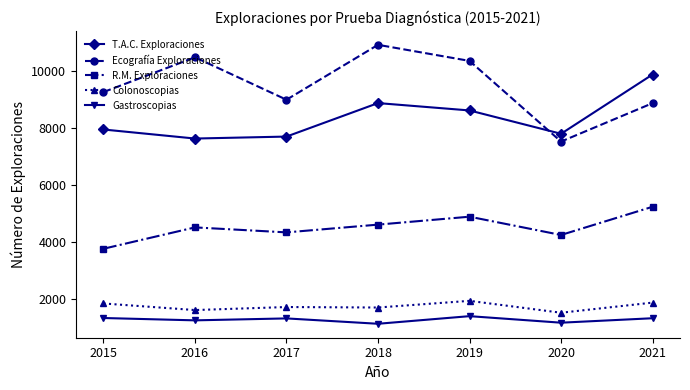

What is the value of the T.A.C. Exploraciones point at the 5th from the left?

8621